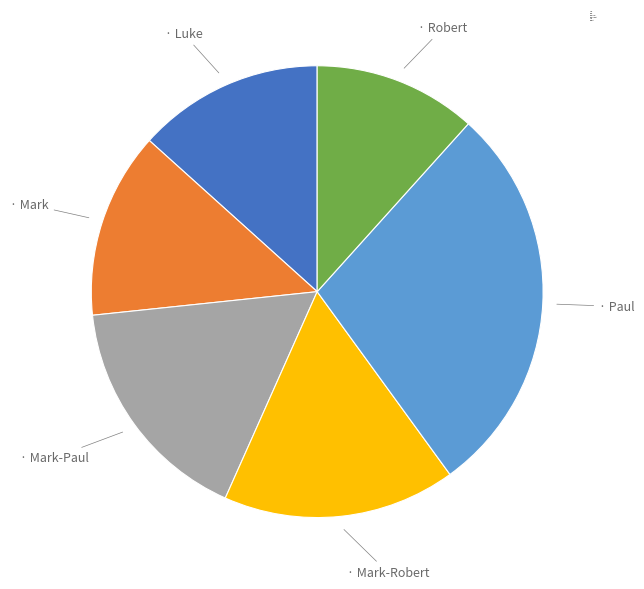

Is it true that Mark-Paul is 17% of the pie?

True